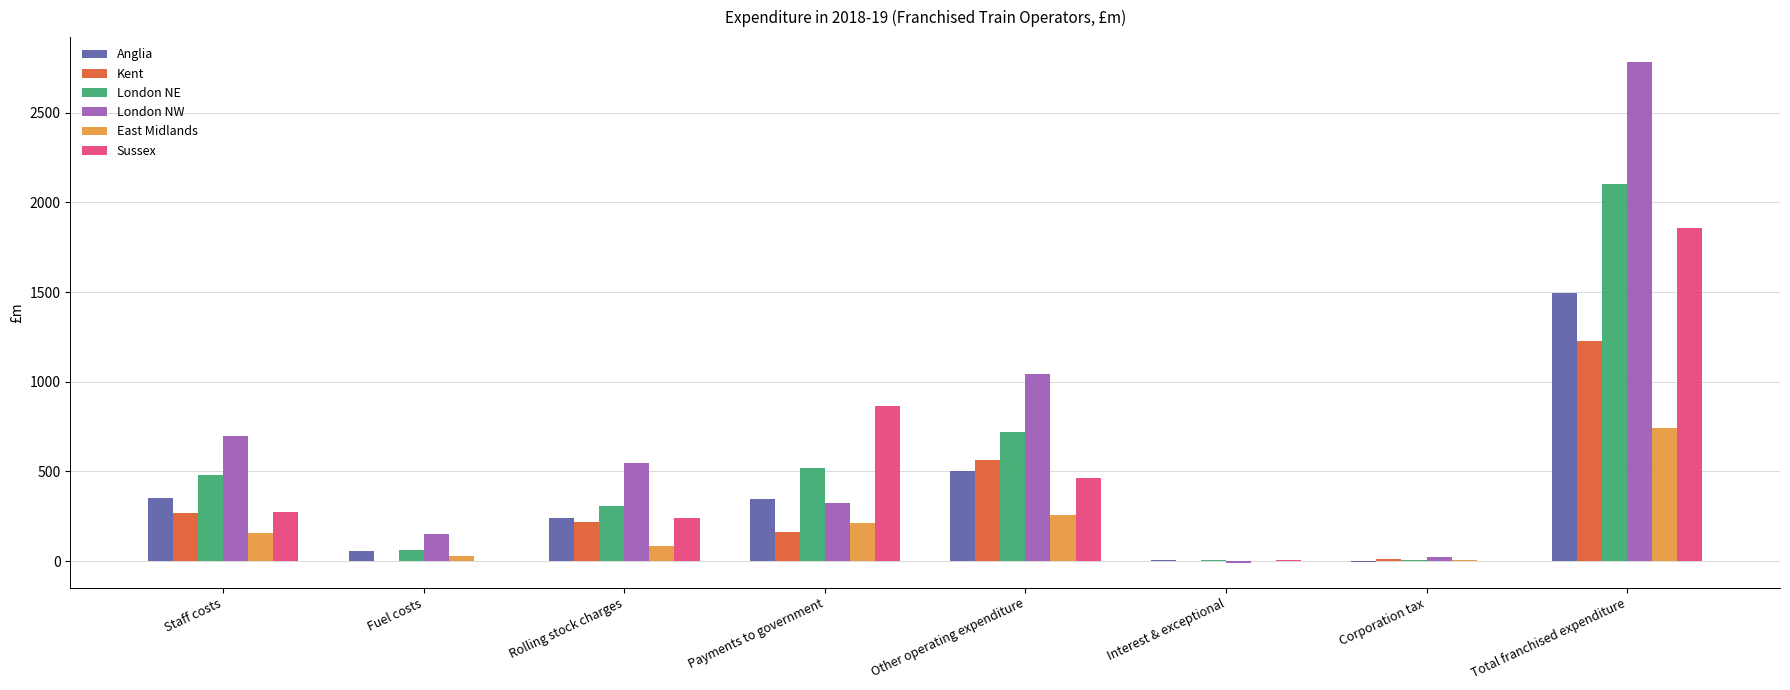

Is it true that Anglia equals 350.5 at Staff costs?

True